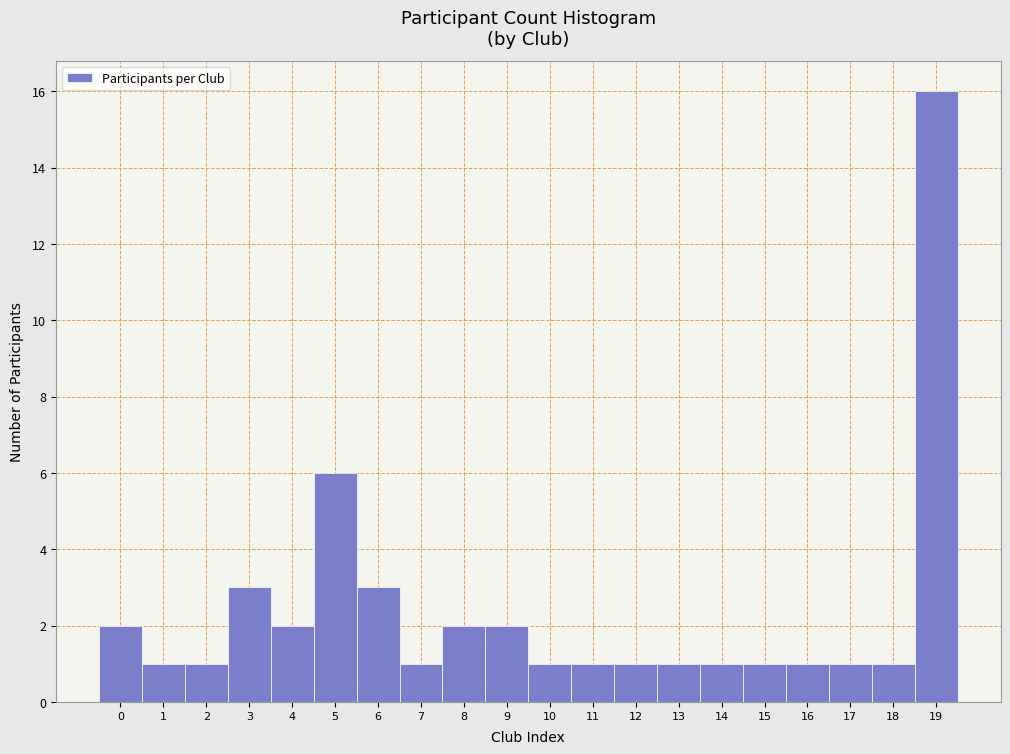

Over which range of the x-axis is the bar tallest?

18.5 to 19.5